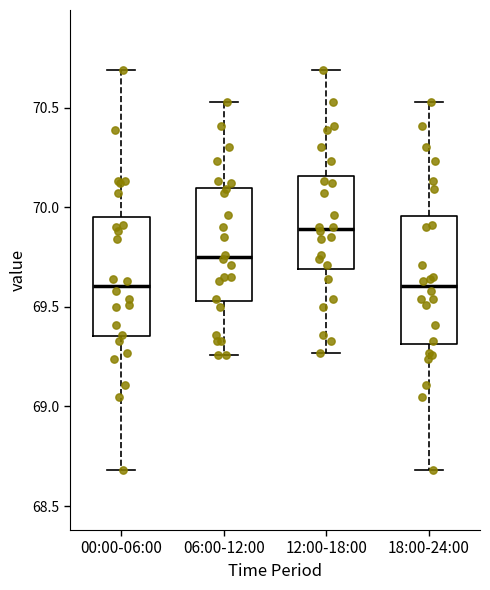

Reading left to right, transcribe this box plot: for each box, give where its median line is, the range the box spans, and where its two whiskers end, as read against the y-axis. The values are not printed on the chart, so give them approximately, as read against the axis.

00:00-06:00: median 69.60, box 69.35 to 69.95, whiskers 68.70 to 70.70
06:00-12:00: median 69.75, box 69.55 to 70.10, whiskers 69.25 to 70.55
12:00-18:00: median 69.90, box 69.70 to 70.15, whiskers 69.25 to 70.70
18:00-24:00: median 69.60, box 69.30 to 69.95, whiskers 68.70 to 70.55